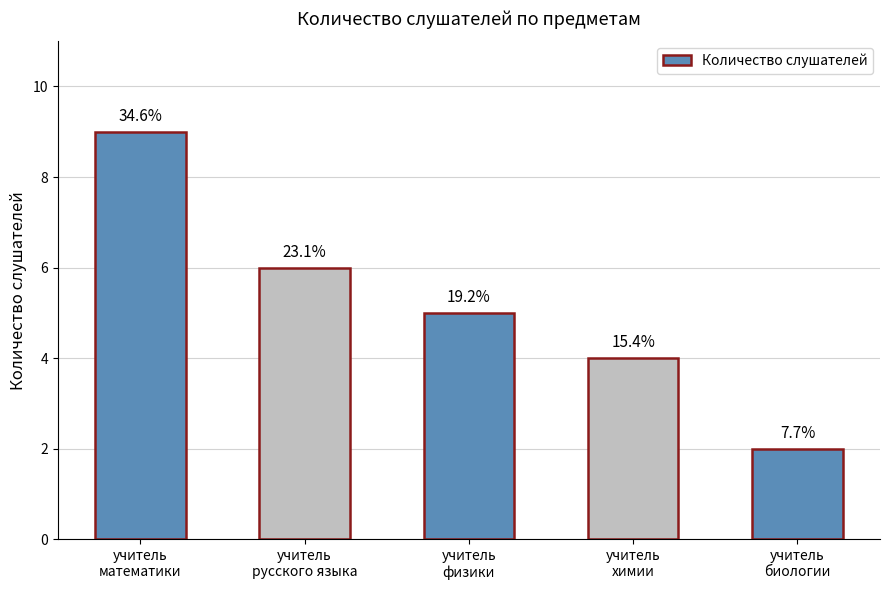

What is the average value?

5